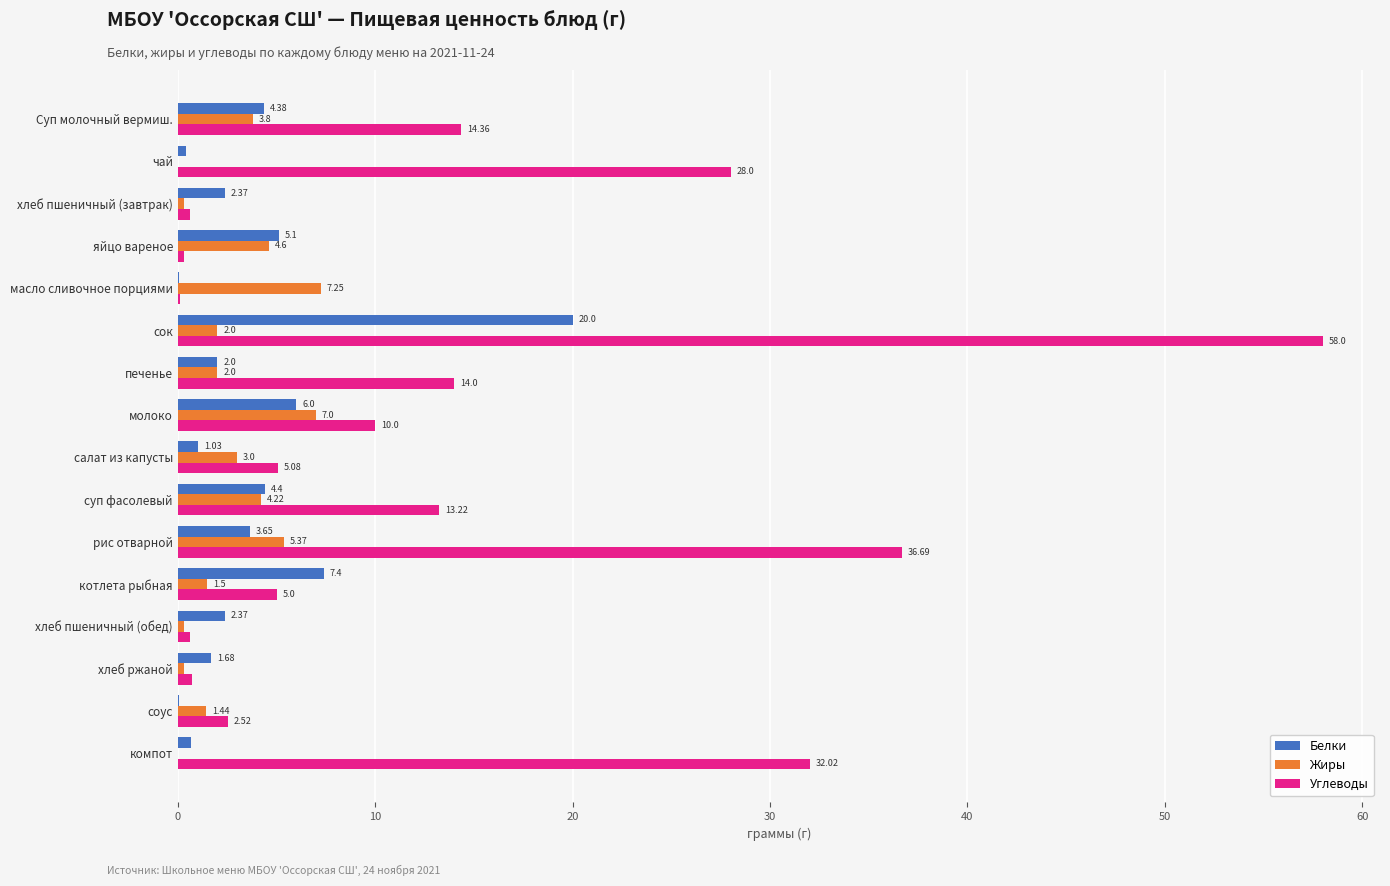

Which series has the widest spread of values?

Углеводы